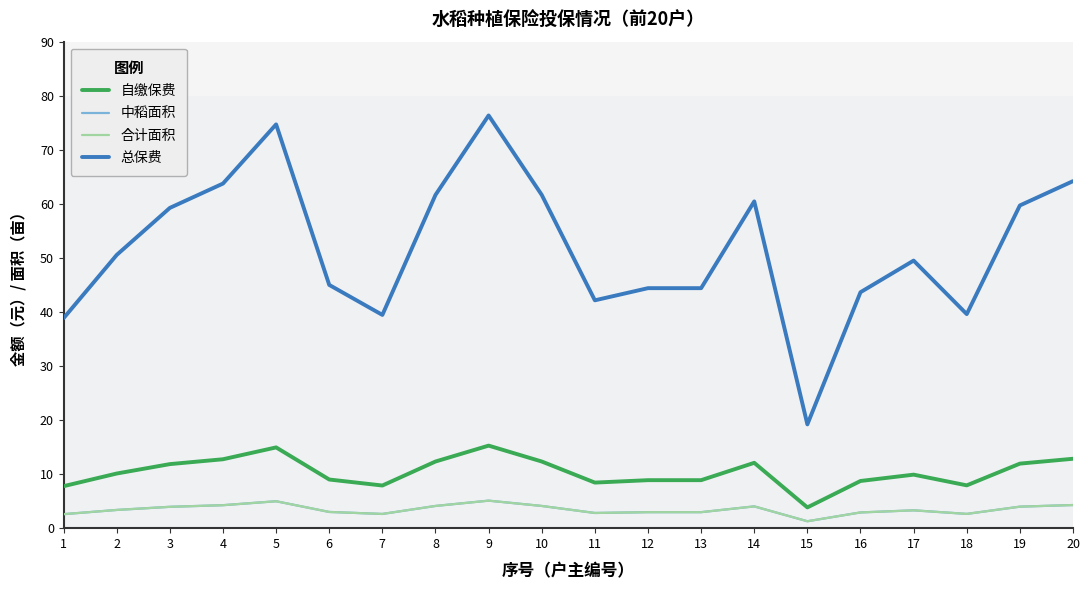

Does the chart have visible grid lines?

No